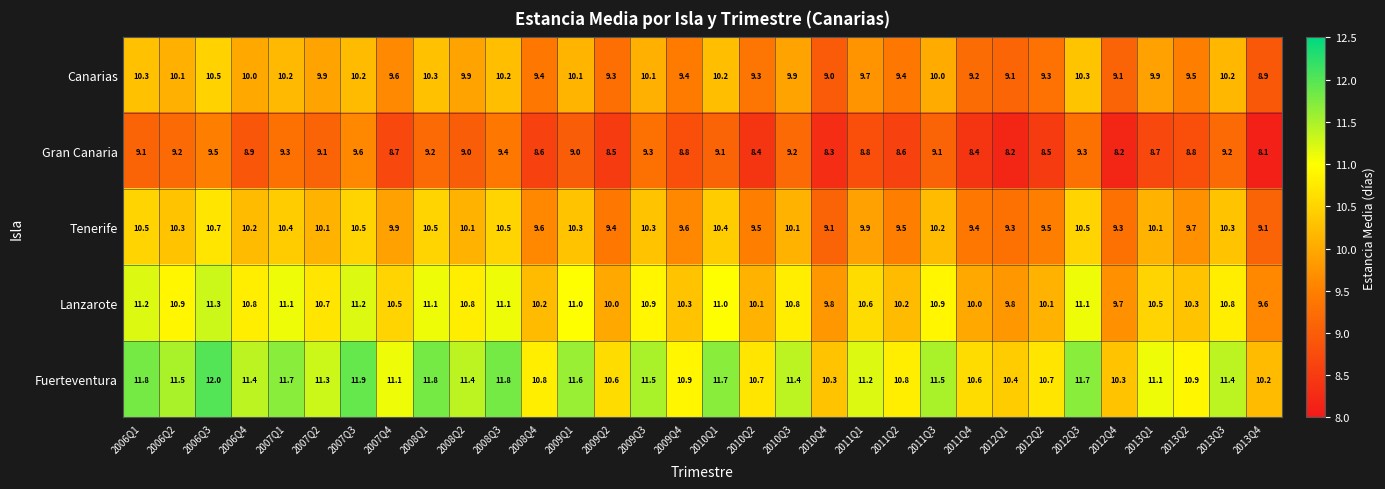

Which category has the lowest value across all series?

2013Q4